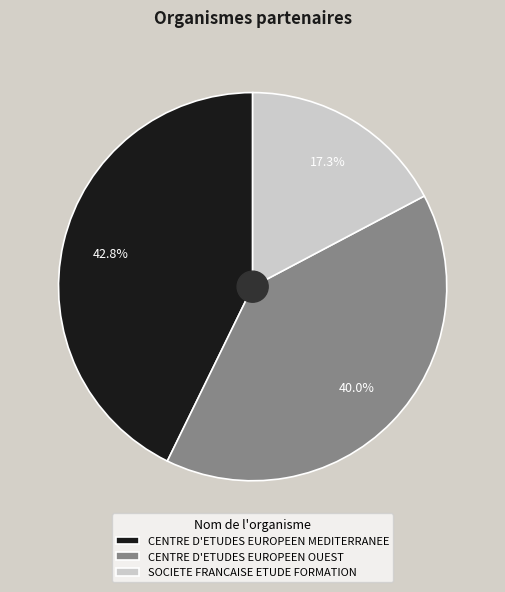

To the nearest percent, what is the average slice percentage?

33%